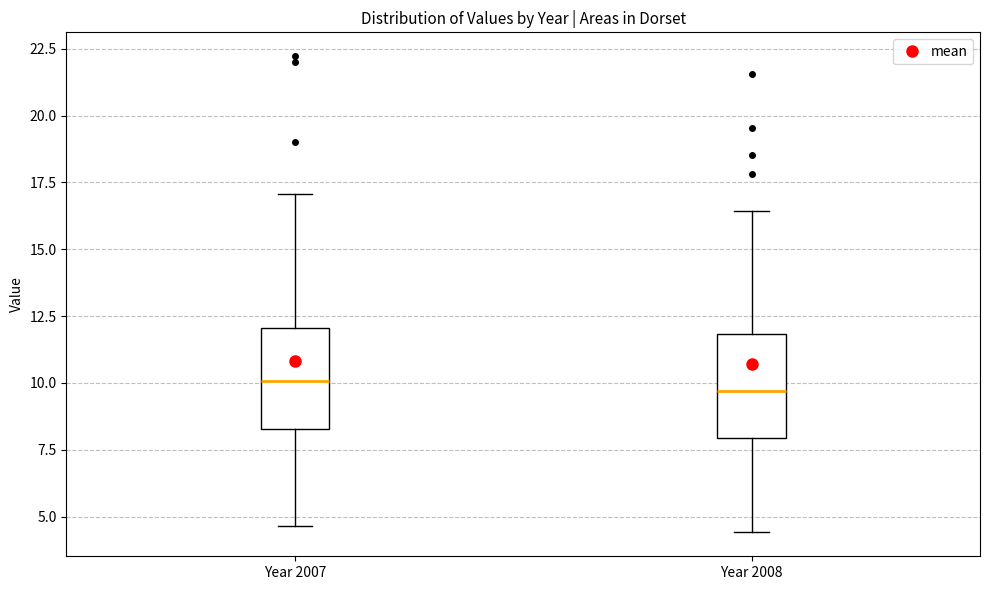

Reading left to right, read every box against the y-axis: the position of its median line, the range the box covers, and the ends of its whiskers. The values are not printed on the chart, so give them approximately, as read against the axis.

Year 2007: median 10.0, box 8.5 to 12.0, whiskers 4.5 to 17.0
Year 2008: median 9.5, box 8.0 to 12.0, whiskers 4.5 to 16.5